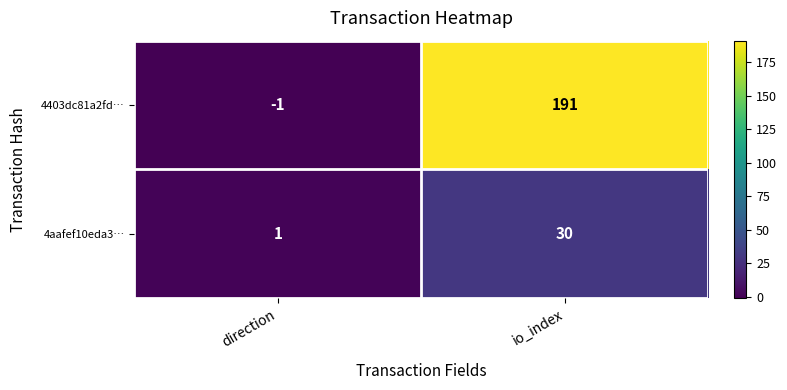

True or false: 4403dc81a2fd… has a value of 191 at io_index.

True